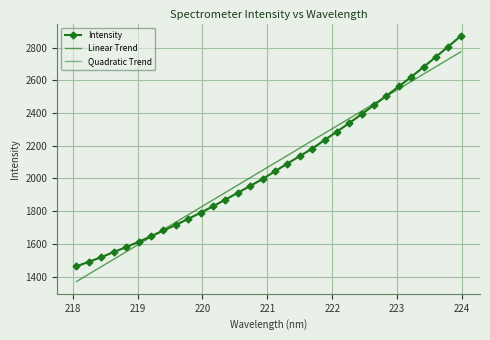

How many intersections are there between Linear Trend and Intensity?

2